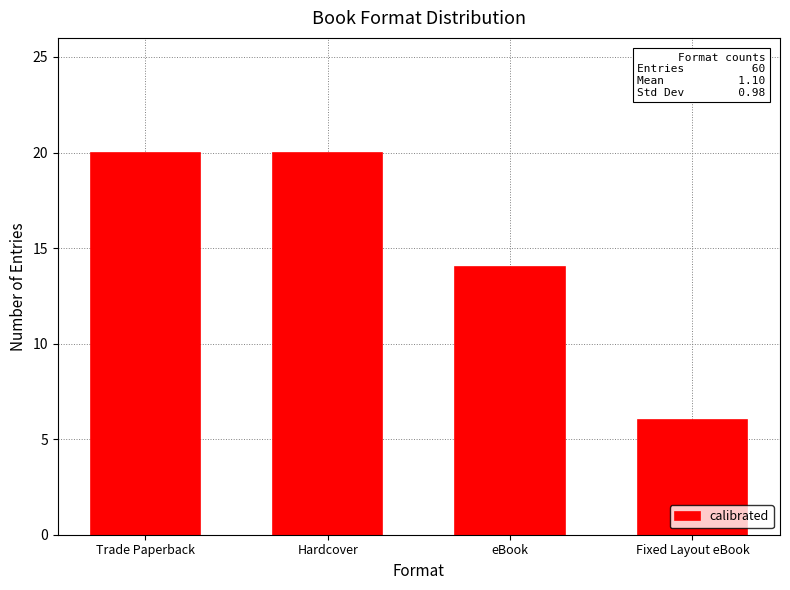

What is the label of the 1st bar from the right?

Fixed Layout eBook